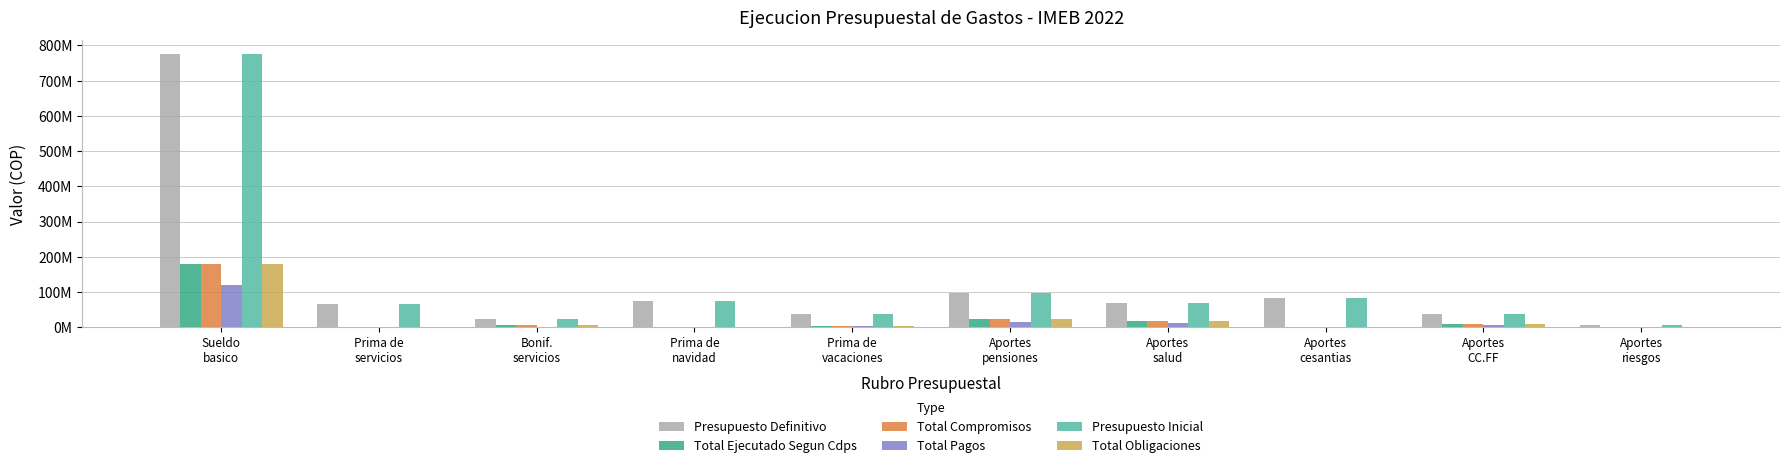

What is the difference between the second highest and minimum values in the Presupuesto Inicial series?

91069280